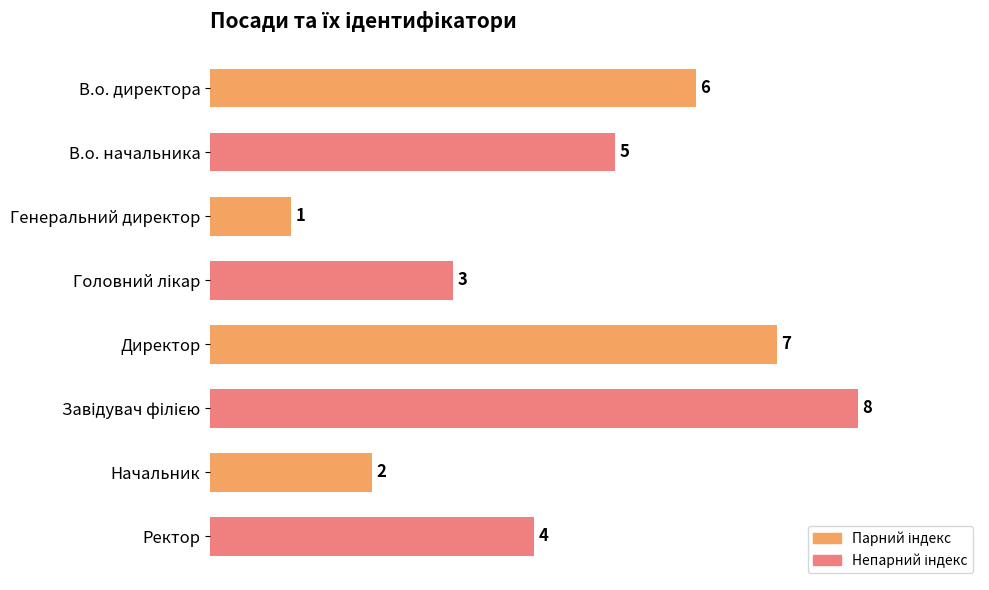

Does the chart contain any negative values?

No